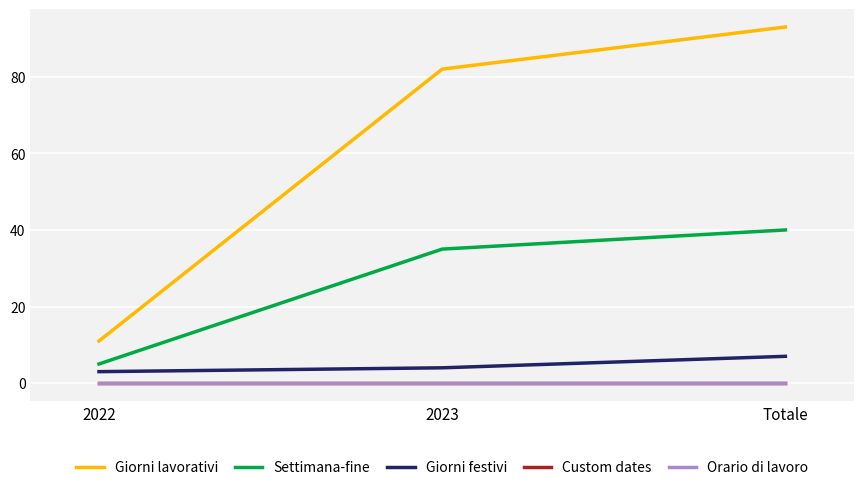

What is the difference between the second highest and minimum values in the Giorni festivi series?

1